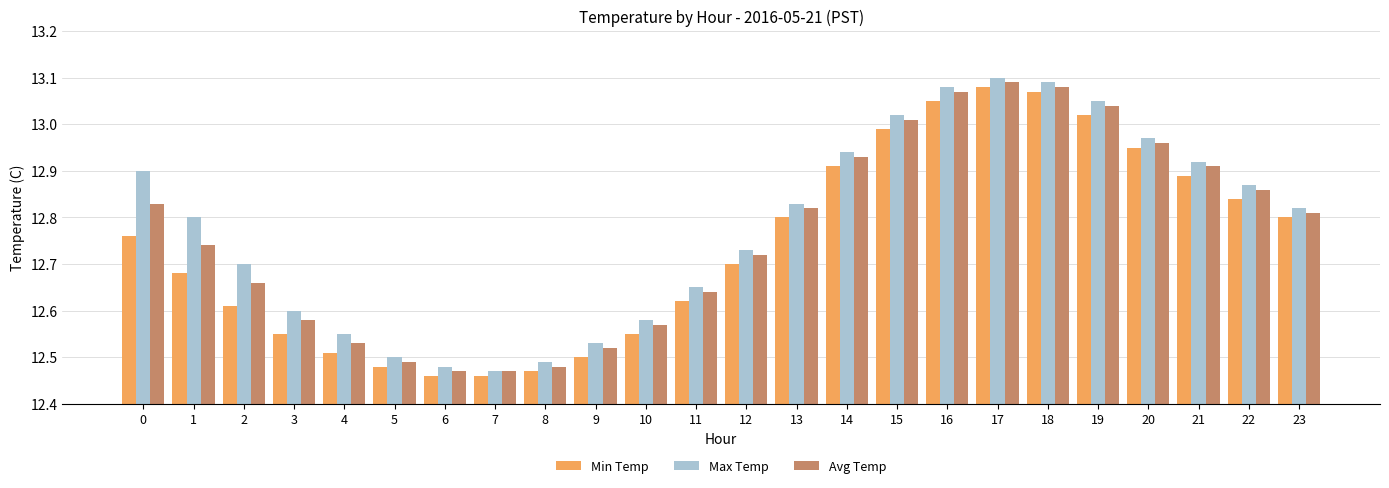

The value of Max Temp at 6 is 6.9. True or false?

False